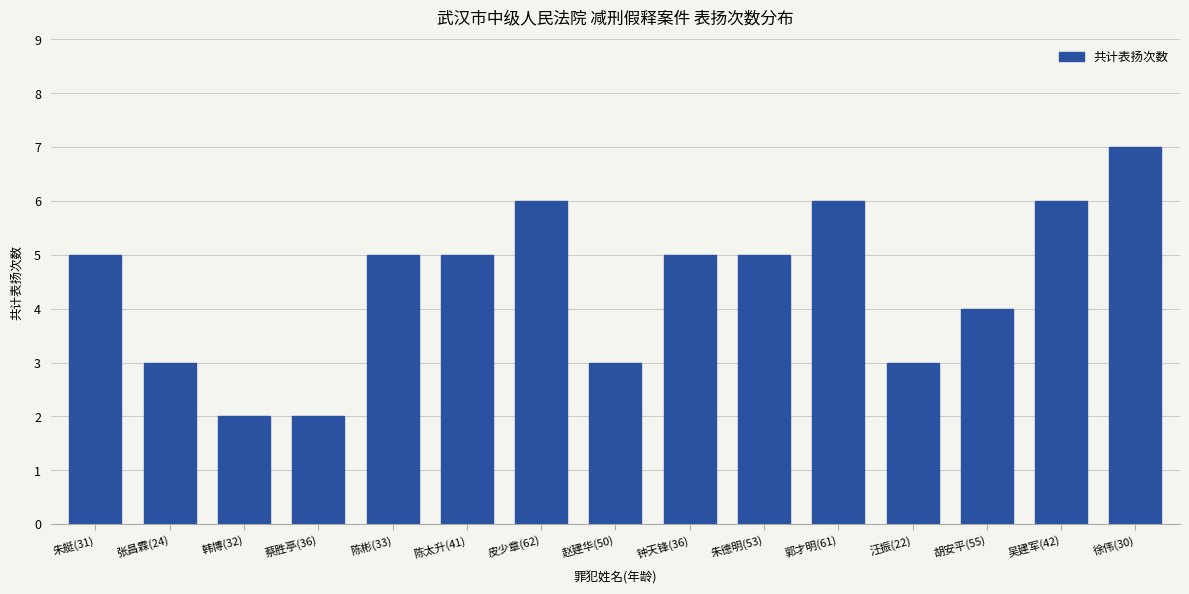

How many bars are there in total?

15